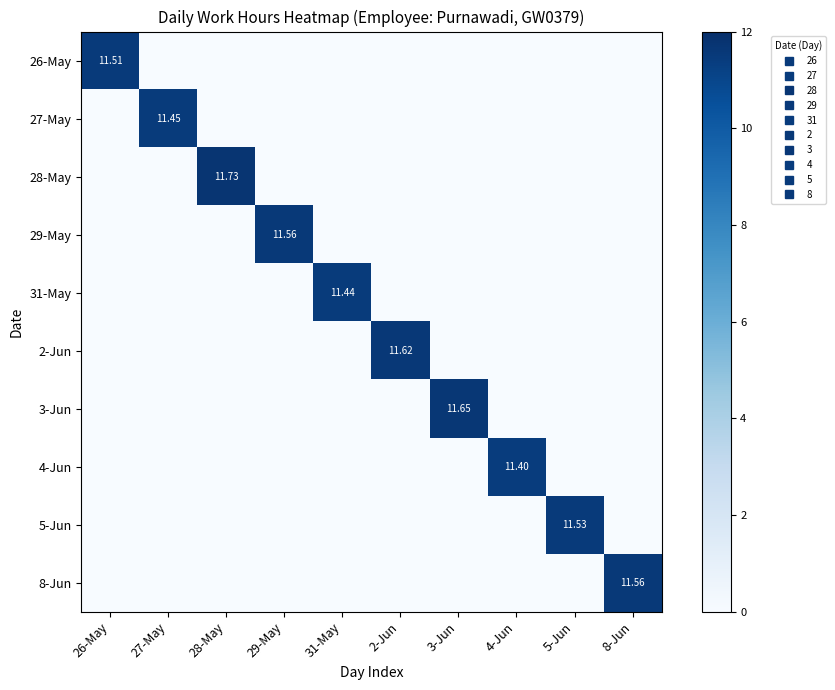

Rank the series at 26-May from highest to lowest value.

26-May, 27-May, 28-May, 29-May, 31-May, 2-Jun, 3-Jun, 4-Jun, 5-Jun, 8-Jun